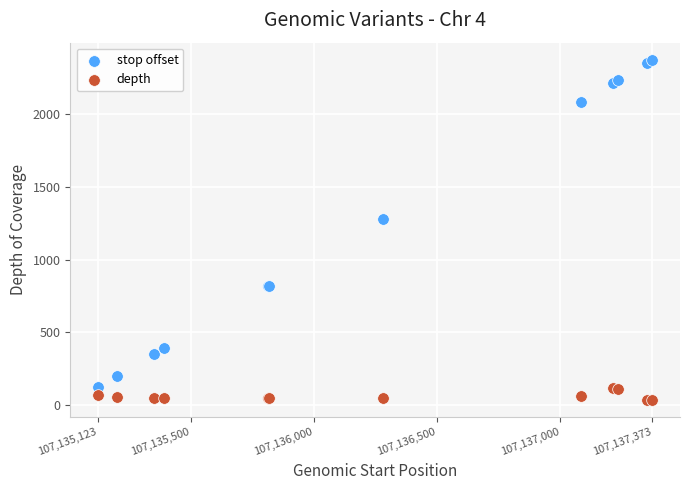

Which series contains the lowest Y value?

depth